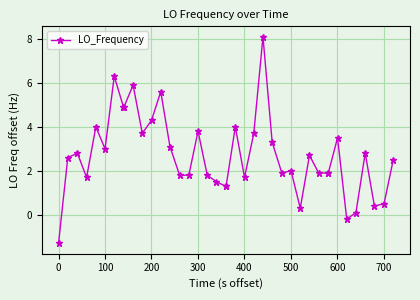

What is the maximum value shown in the chart?

8.1